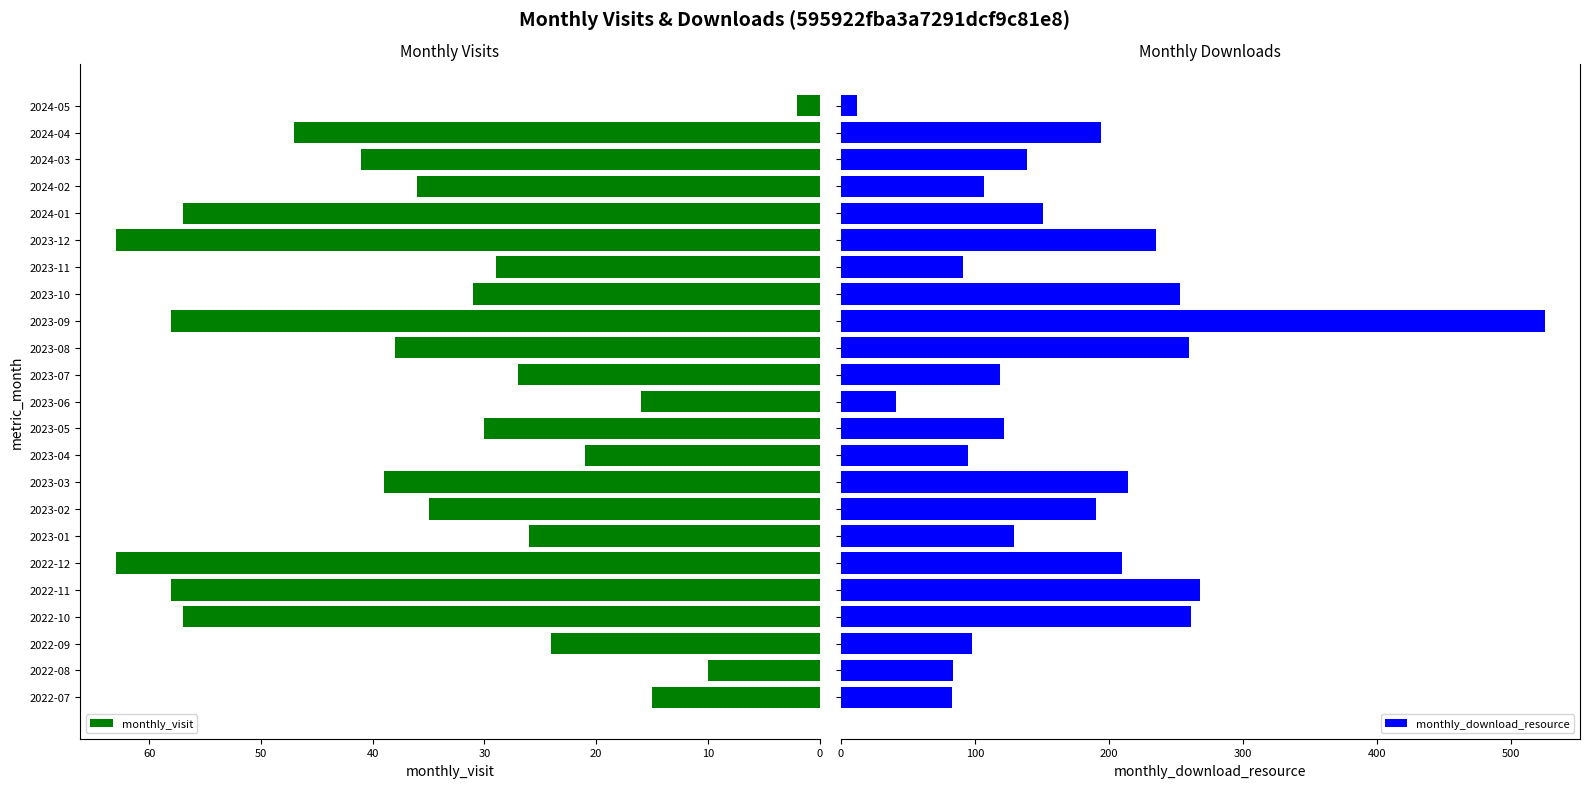

What is the minimum value for monthly_visit?

2